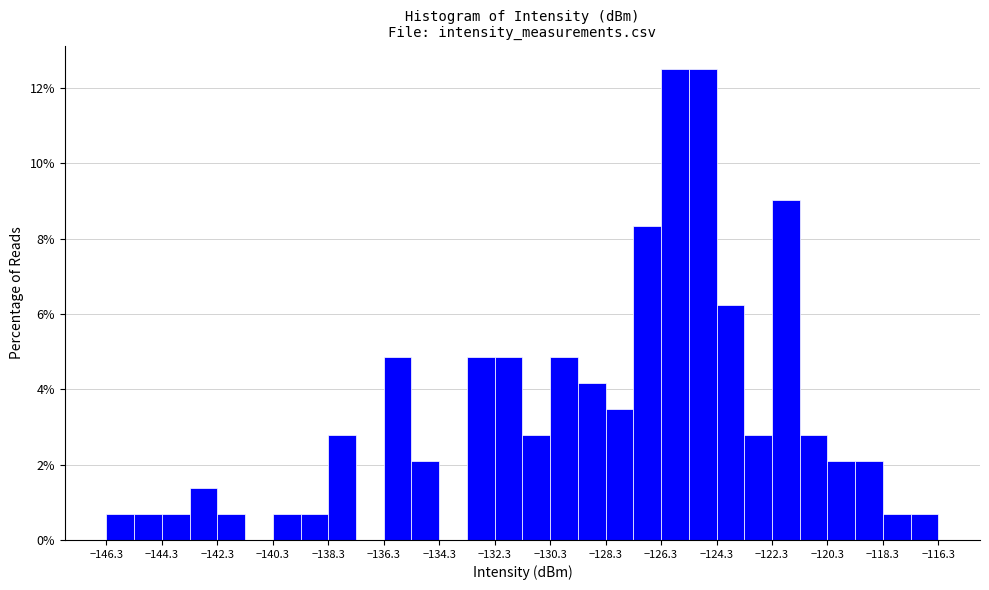

Reading left to right, list every bar in this chart as the range it spans on the x-axis followed by its height. Neither the bar edges nor the heights are printed on the chart, so give them approximately, as read against the axes.

-146.3 to -145.3: 0.6
-145.3 to -144.3: 0.6
-144.3 to -143.3: 0.6
-143.3 to -142.3: 1.4
-142.3 to -141.3: 0.6
-141.3 to -140.3: 0
-140.3 to -139.3: 0.6
-139.3 to -138.3: 0.6
-138.3 to -137.3: 2.8
-137.3 to -136.3: 0
-136.3 to -135.3: 4.8
-135.3 to -134.3: 2.0
-134.3 to -133.3: 0
-133.3 to -132.3: 4.8
-132.3 to -131.3: 4.8
-131.3 to -130.3: 2.8
-130.3 to -129.3: 4.8
-129.3 to -128.3: 4.2
-128.3 to -127.3: 3.4
-127.3 to -126.3: 8.4
-126.3 to -125.3: 12.6
-125.3 to -124.3: 12.6
-124.3 to -123.3: 6.2
-123.3 to -122.3: 2.8
-122.3 to -121.3: 9.0
-121.3 to -120.3: 2.8
-120.3 to -119.3: 2.0
-119.3 to -118.3: 2.0
-118.3 to -117.3: 0.6
-117.3 to -116.3: 0.6